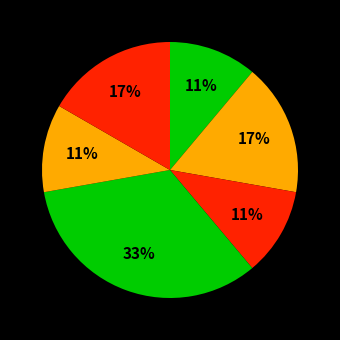

How many slices are in this pie chart?

6